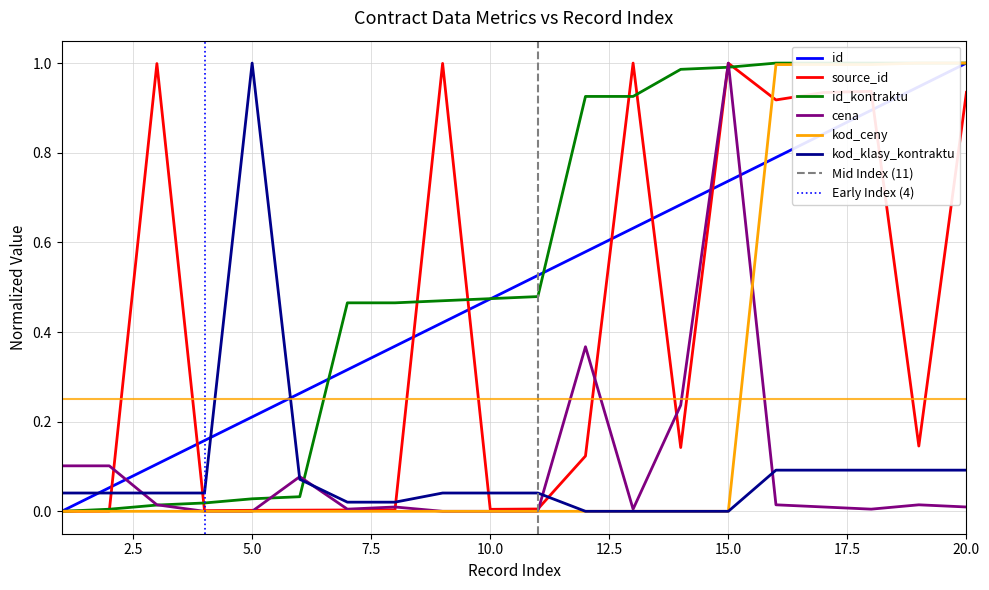

What is the difference between the maximum and second lowest values in the kod_ceny series?

1.0